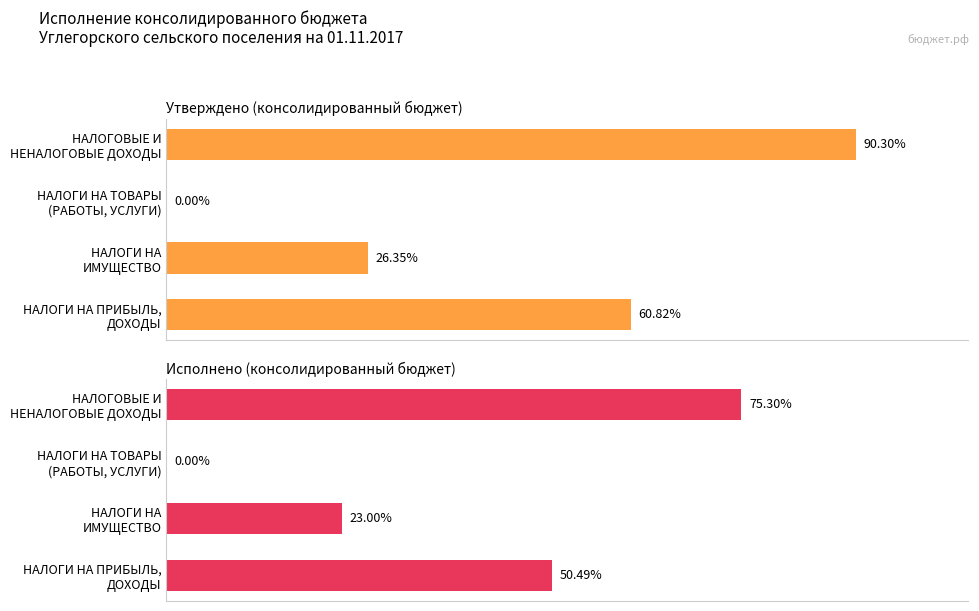

Between НАЛОГИ НА ПРИБЫЛЬ, ДОХОДЫ and НАЛОГОВЫЕ И НЕНАЛОГОВЫЕ ДОХОДЫ, which series saw the biggest shift?

Утверждено (консолидированный бюджет)